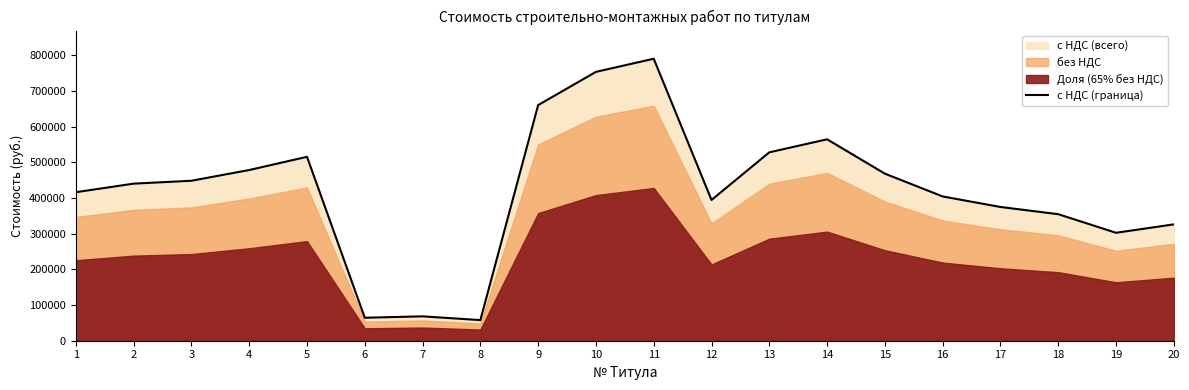

At which category does the chart reach its minimum across all series?

8